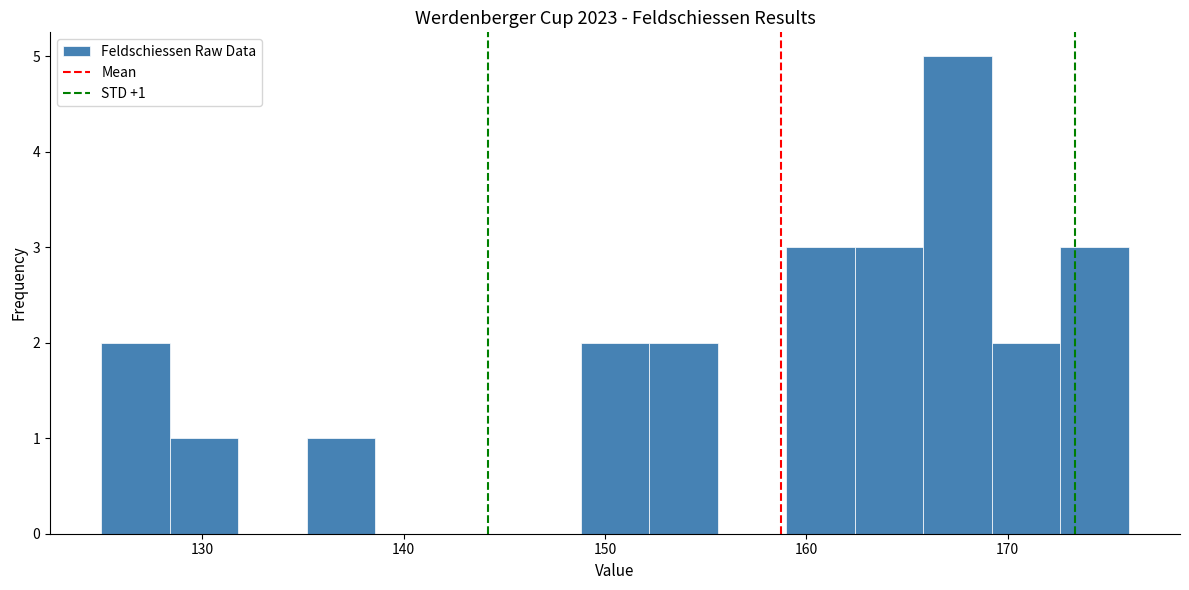

Around what value on the x-axis is the tallest bar? Give the approximate position of its centre, as read against the axis.

168